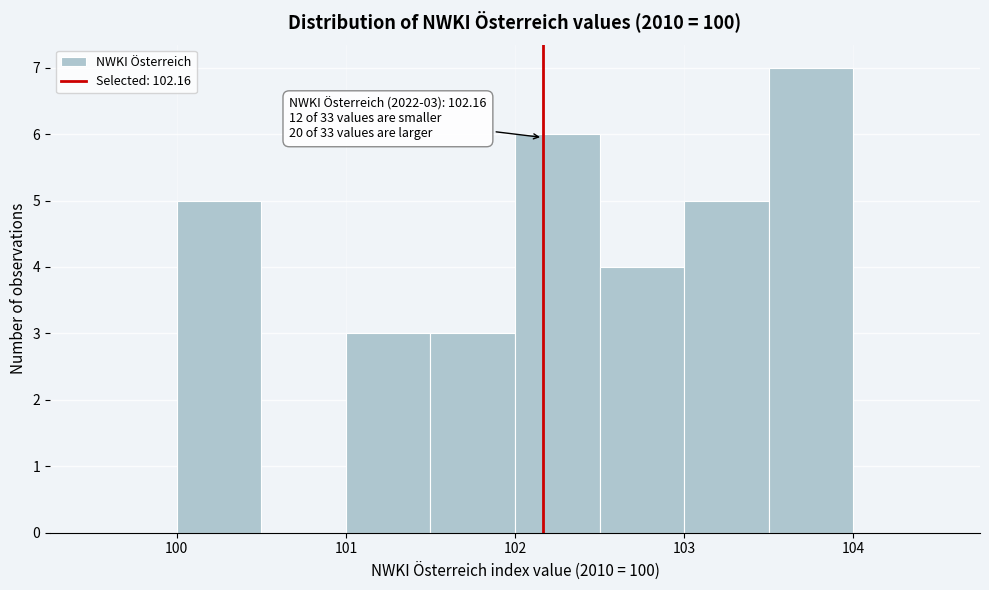

Over which range of the x-axis is the bar tallest?

103.5 to 104.0